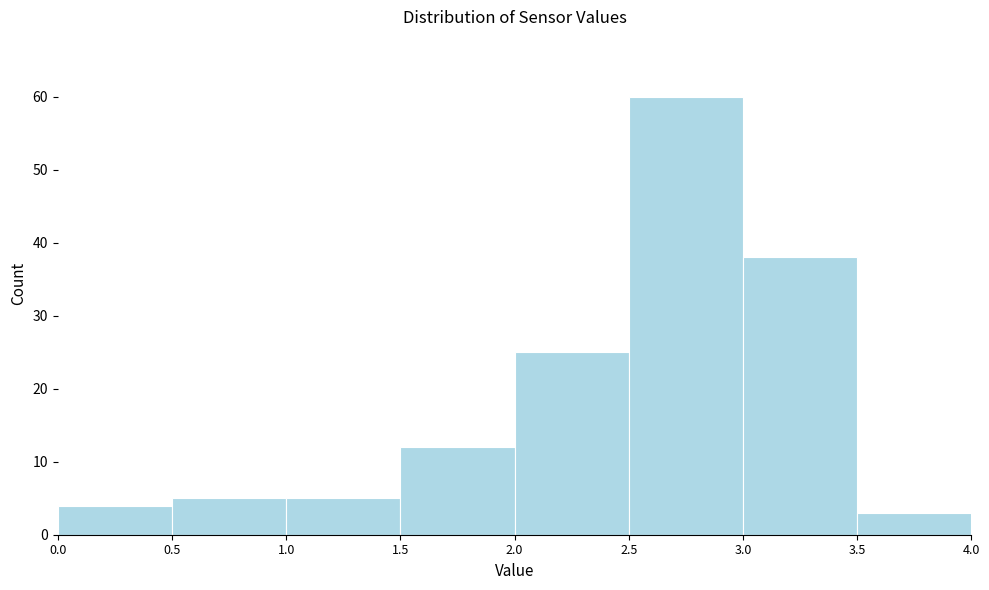

Which range on the x-axis has the tallest bar?

2.5 to 3.0